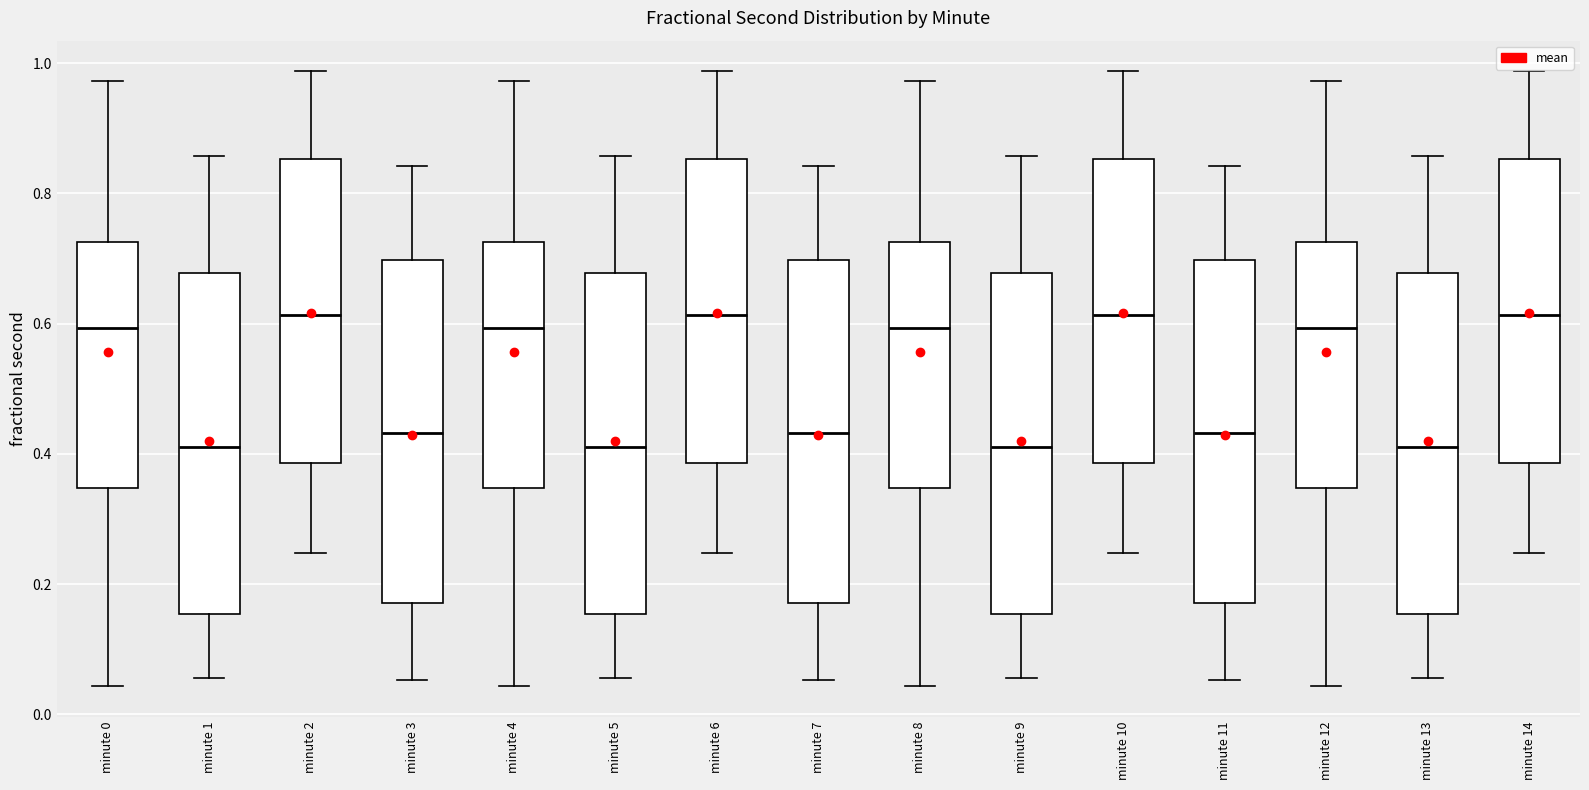

Reading left to right, read every box against the y-axis: the position of its median line, the range the box covers, and the ends of its whiskers. The values are not printed on the chart, so give them approximately, as read against the axis.

minute 0: median 0.60, box 0.34 to 0.72, whiskers 0.04 to 0.98
minute 1: median 0.42, box 0.16 to 0.68, whiskers 0.06 to 0.86
minute 2: median 0.62, box 0.38 to 0.86, whiskers 0.24 to 0.98
minute 3: median 0.44, box 0.18 to 0.70, whiskers 0.06 to 0.84
minute 4: median 0.60, box 0.34 to 0.72, whiskers 0.04 to 0.98
minute 5: median 0.42, box 0.16 to 0.68, whiskers 0.06 to 0.86
minute 6: median 0.62, box 0.38 to 0.86, whiskers 0.24 to 0.98
minute 7: median 0.44, box 0.18 to 0.70, whiskers 0.06 to 0.84
minute 8: median 0.60, box 0.34 to 0.72, whiskers 0.04 to 0.98
minute 9: median 0.42, box 0.16 to 0.68, whiskers 0.06 to 0.86
minute 10: median 0.62, box 0.38 to 0.86, whiskers 0.24 to 0.98
minute 11: median 0.44, box 0.18 to 0.70, whiskers 0.06 to 0.84
minute 12: median 0.60, box 0.34 to 0.72, whiskers 0.04 to 0.98
minute 13: median 0.42, box 0.16 to 0.68, whiskers 0.06 to 0.86
minute 14: median 0.62, box 0.38 to 0.86, whiskers 0.24 to 0.98